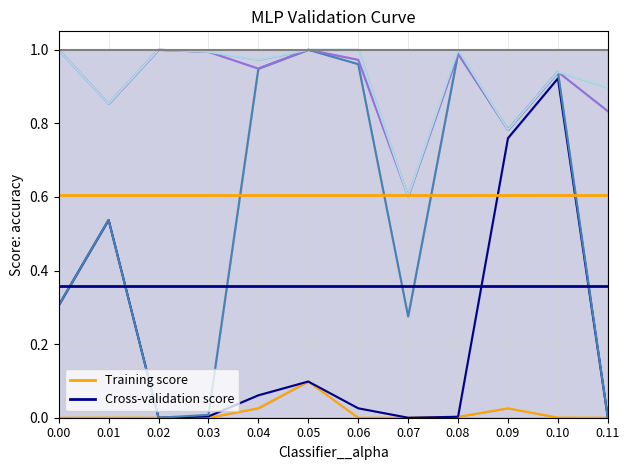

What is the sum of all Cross-validation score values?

4.3